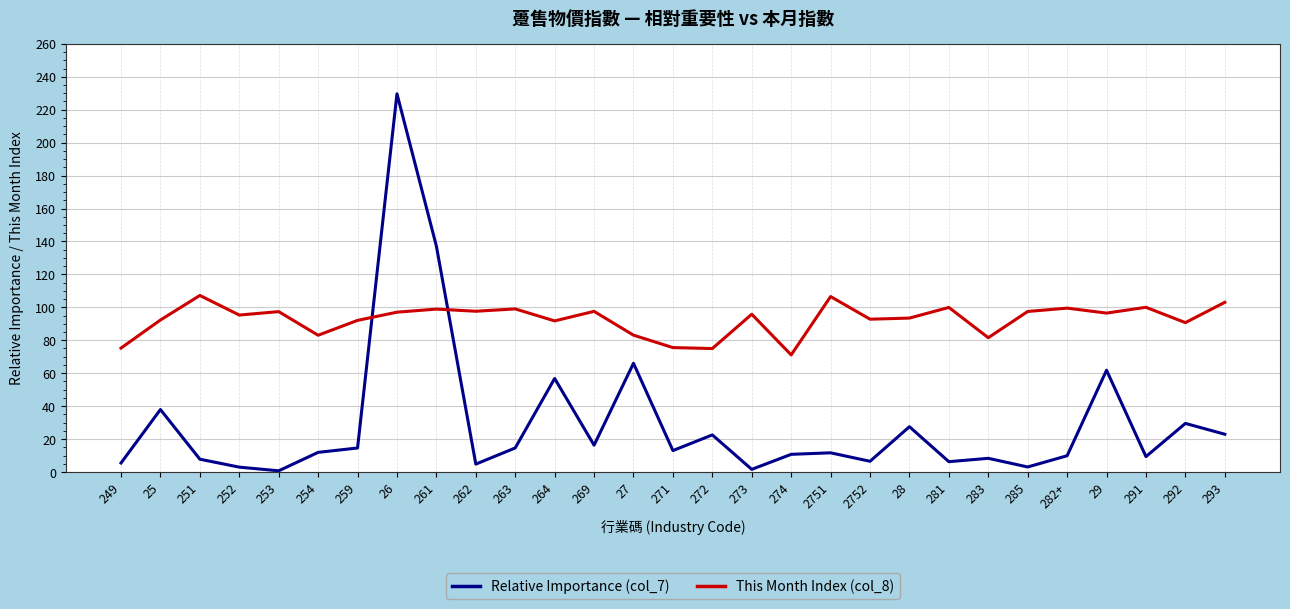

Which label corresponds to the largest value in the chart?

26